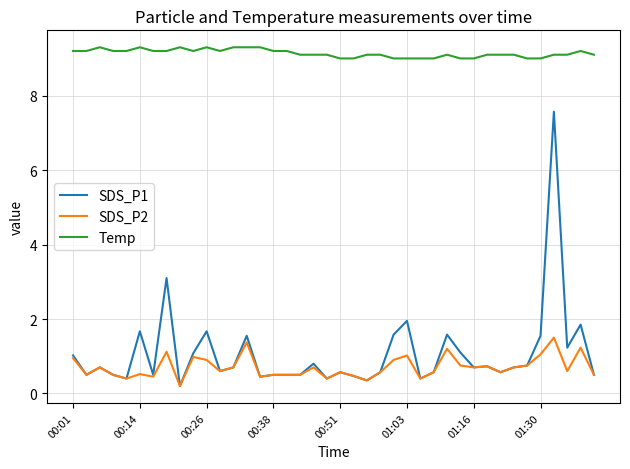

Which series has the largest total across all categories?

Temp